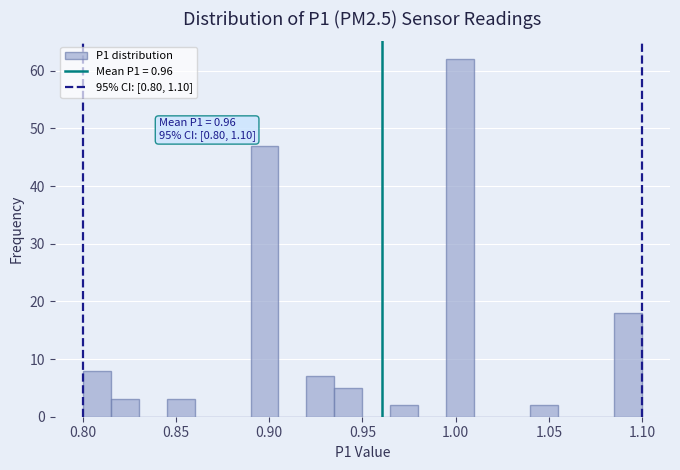

Around what value on the x-axis is the tallest bar? Give the approximate position of its centre, as read against the axis.

1.005